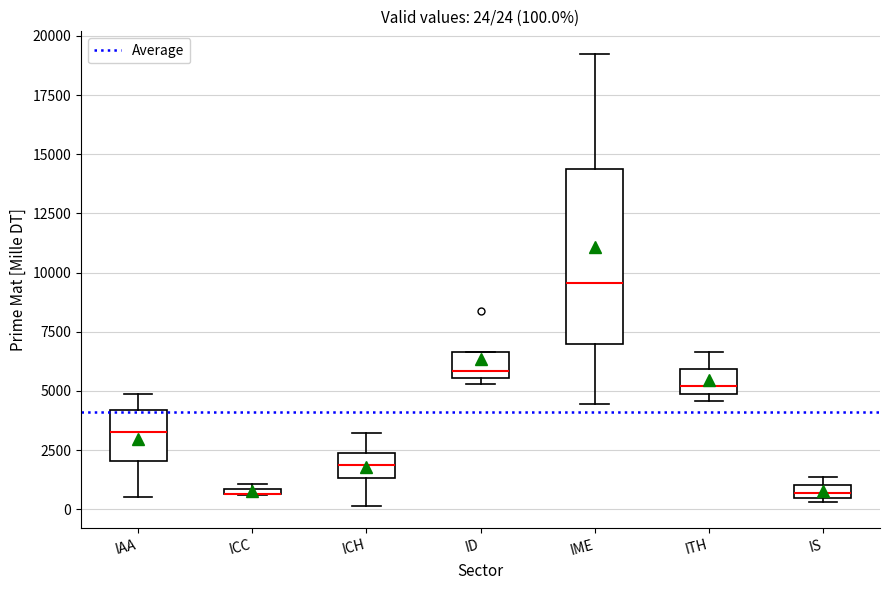

Which box is the tallest, from its lower edge to its upper edge?

IME